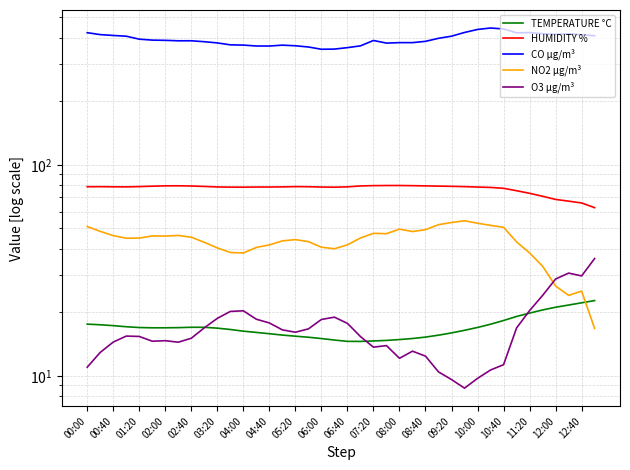

Between which two adjacent categories do NO2 µg/m³ and TEMPERATURE °C first intersect?

38 and 39